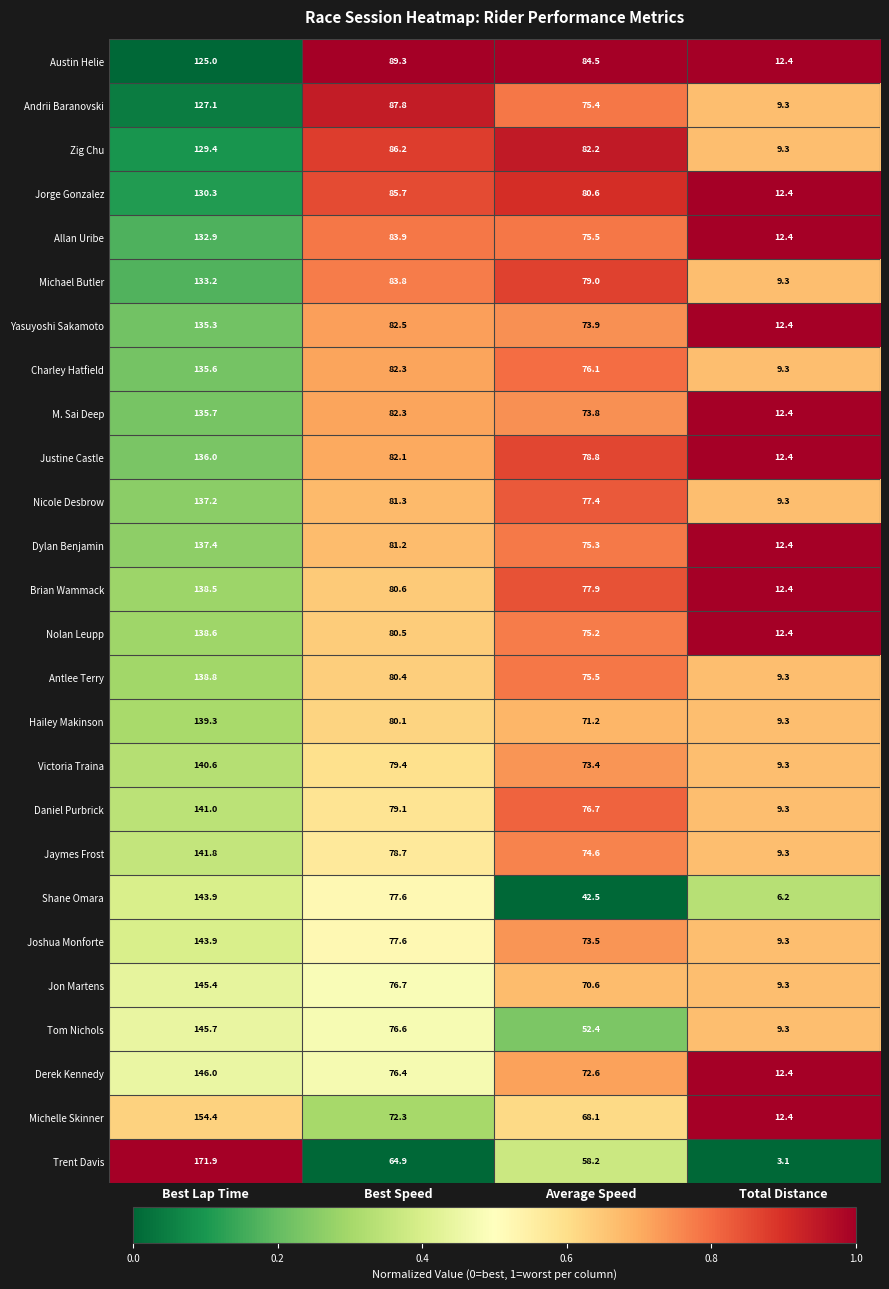

What is the sum of the Jon Martens values at Total Distance and Best Lap Time?

154.7